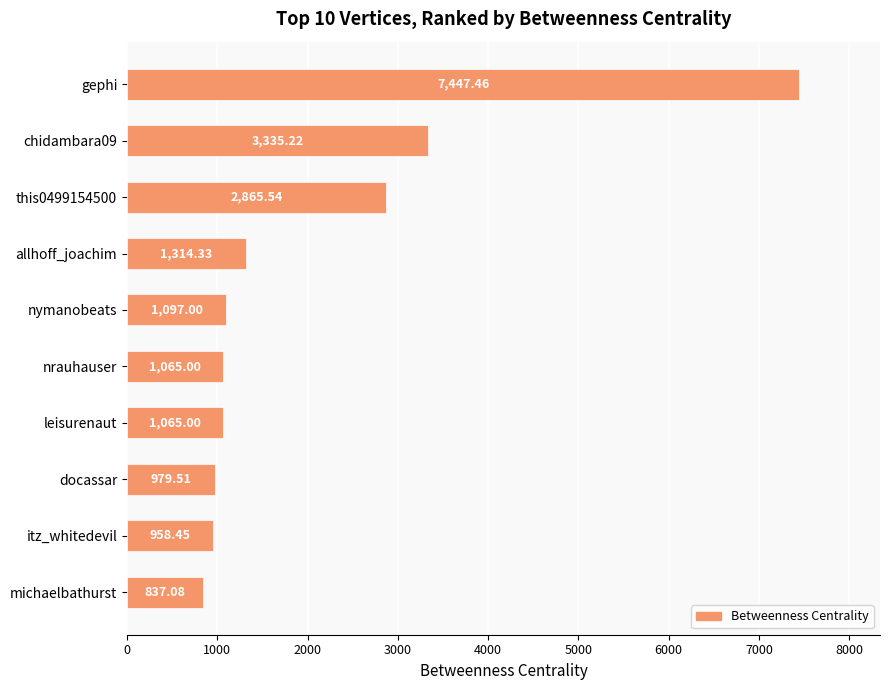

How many categories are shown in the chart?

10